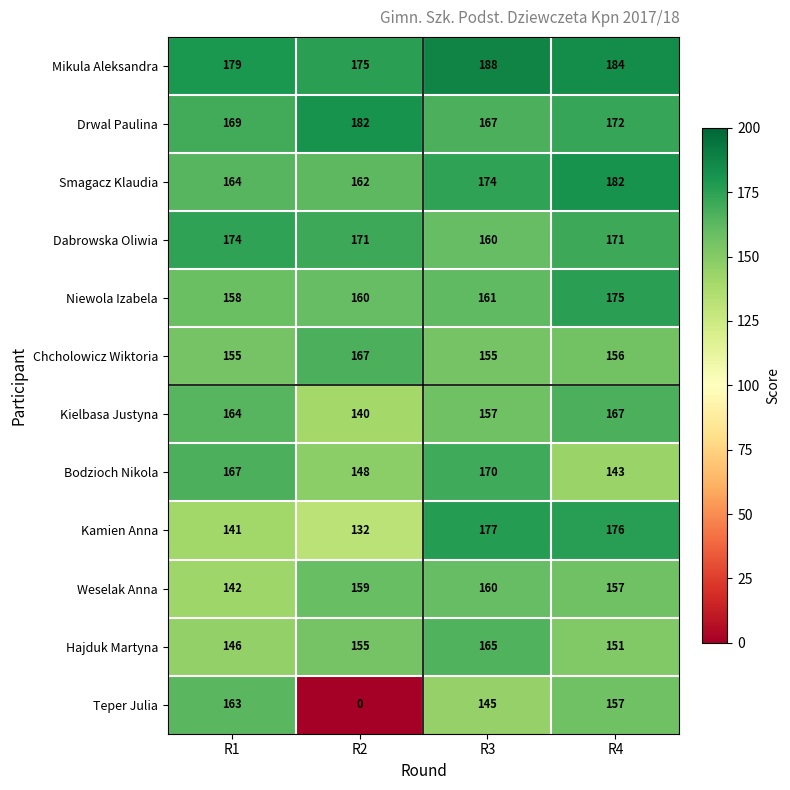

What is the maximum value shown in the chart?

188